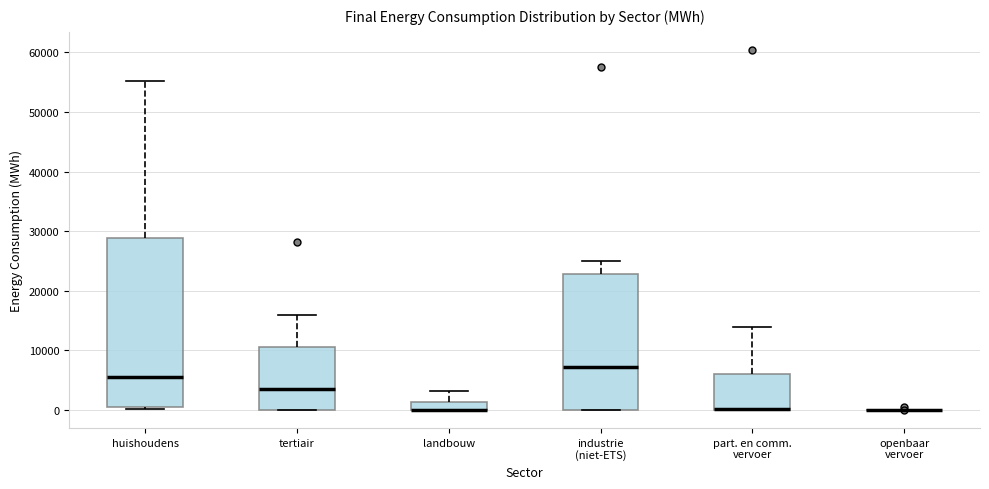

Which box is the tallest, from its lower edge to its upper edge?

huishoudens